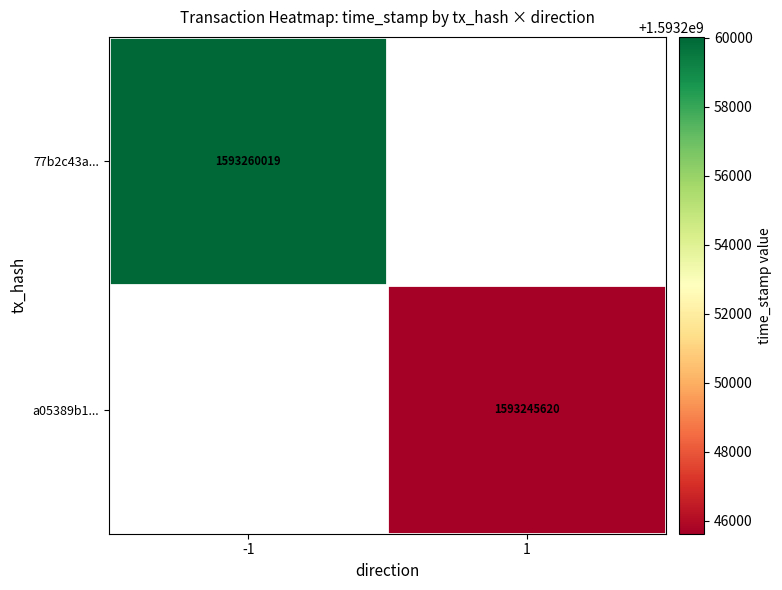

Between 1 and -1, which is larger?

-1